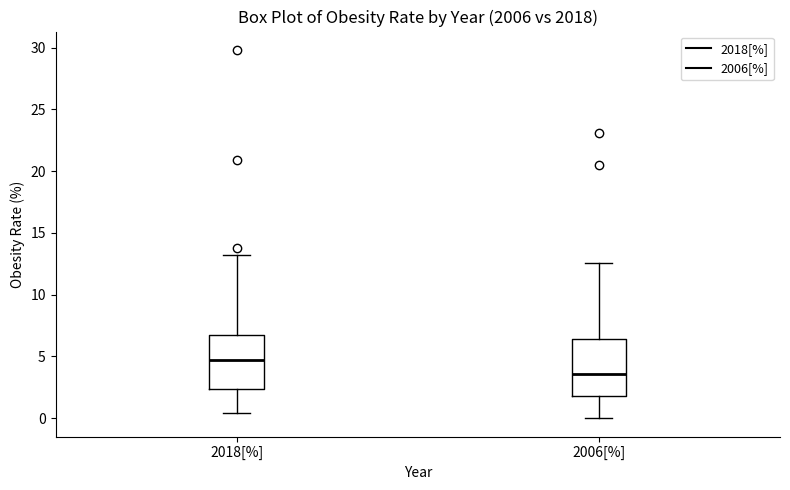

Reading left to right, transcribe this box plot: for each box, give where its median line is, the range the box spans, and where its two whiskers end, as read against the y-axis. The values are not printed on the chart, so give them approximately, as read against the axis.

2018[%]: median 4.5, box 2.5 to 7.0, whiskers 0.5 to 13.5
2006[%]: median 3.5, box 2.0 to 6.5, whiskers 0.0 to 12.5